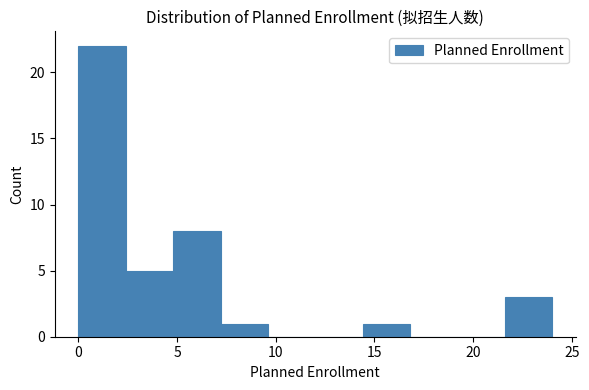

Which range on the x-axis has the tallest bar?

0.0 to 2.4